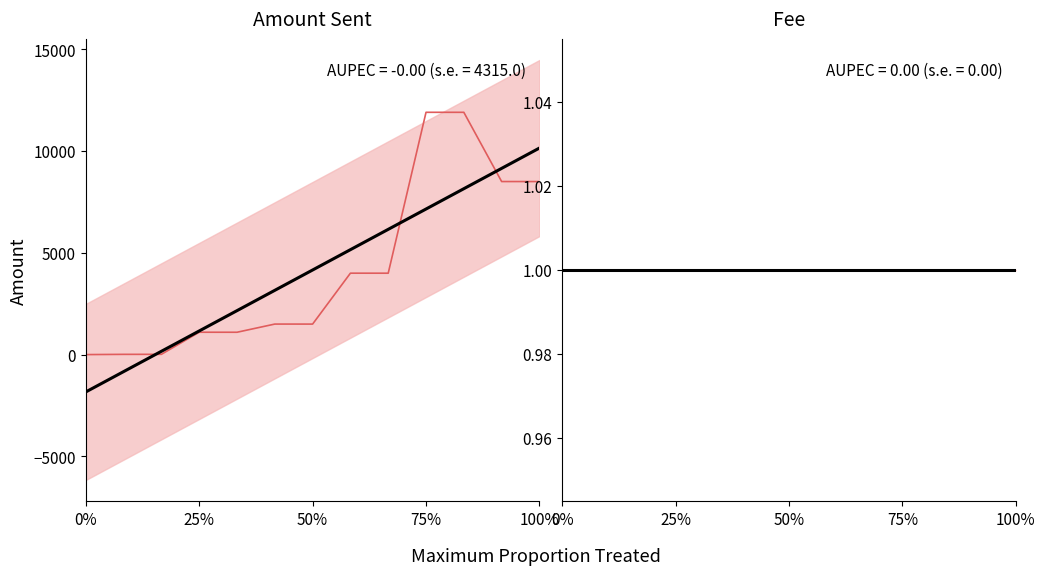

True or false: Fee has more than 2 points higher than both neighbors.

False